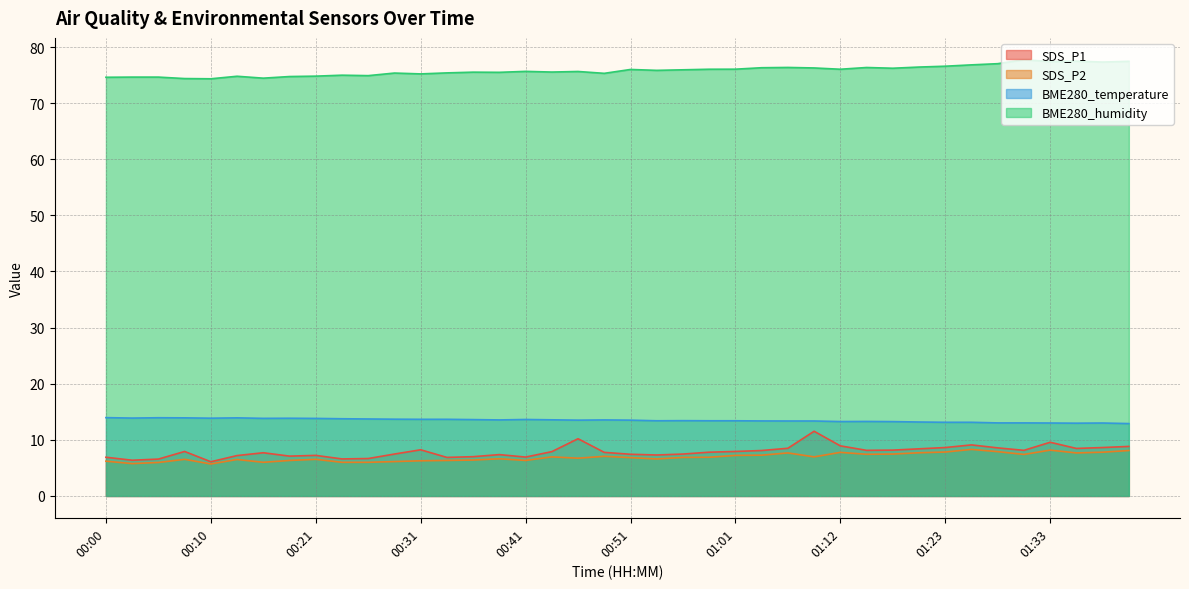

What is the total value across all series at 01:39?

106.8